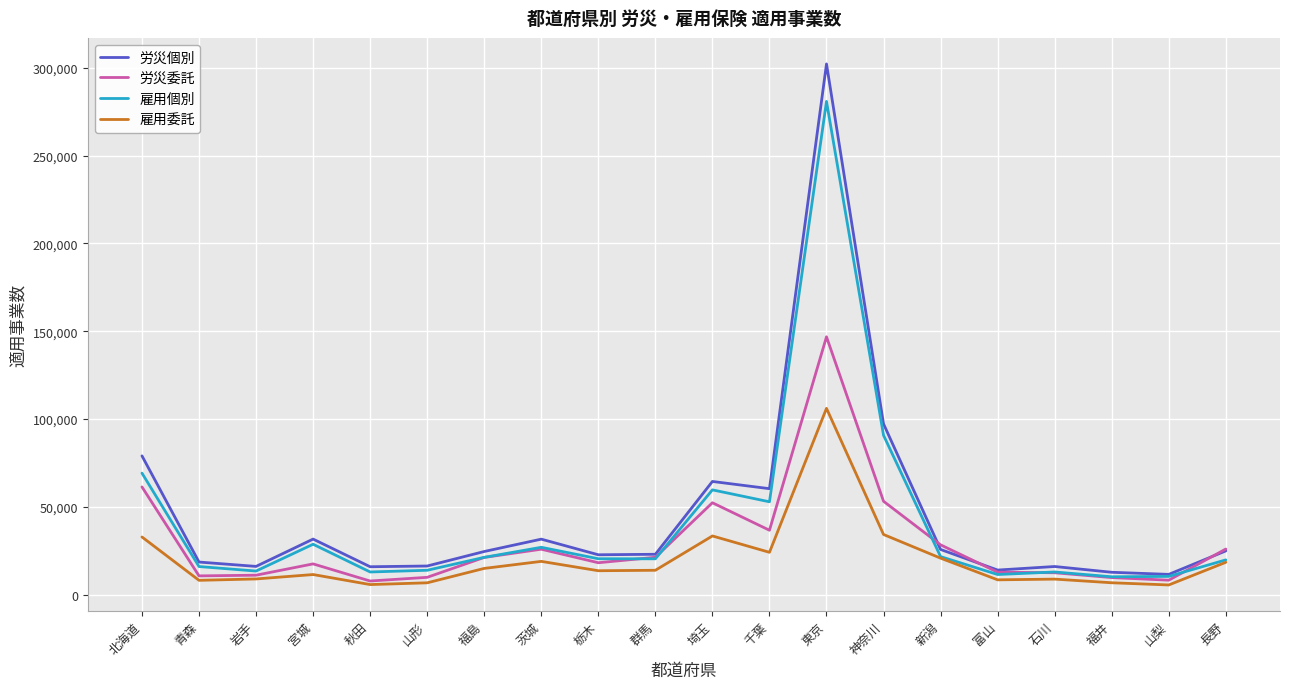

What is the difference between the highest and lowest values at 宮城?

20187